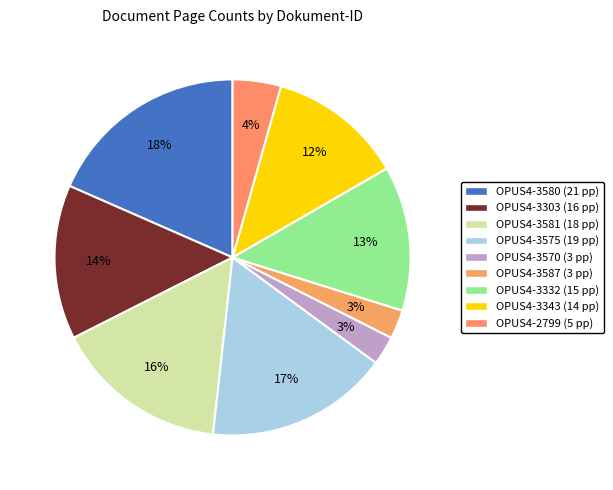

True or false: OPUS4-3575 accounts for 17% of the total.

True